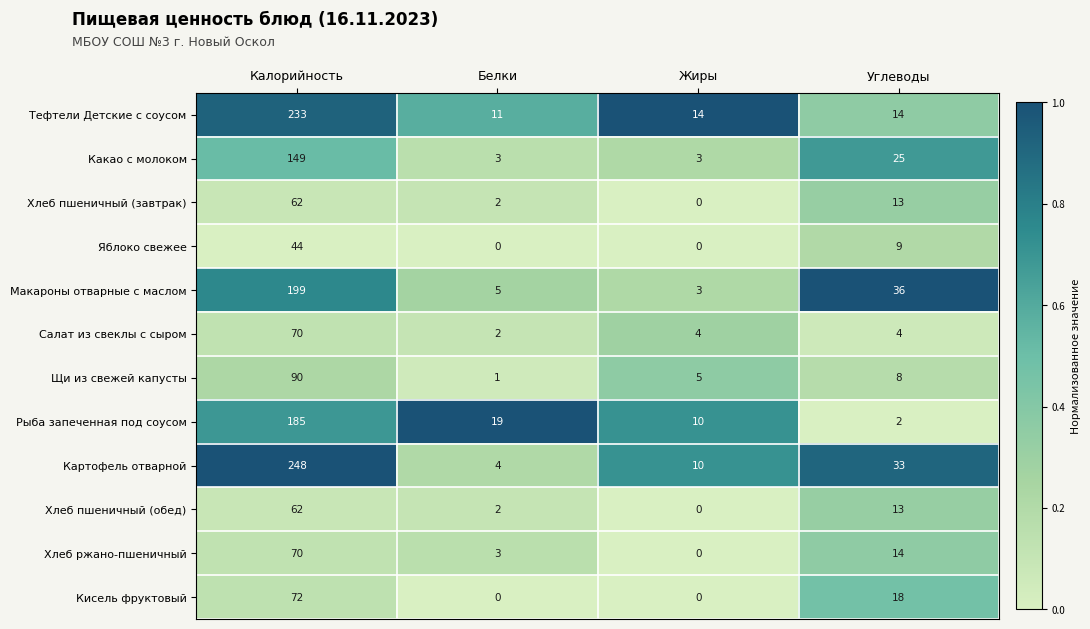

The Картофель отварной series shows 6 at Белки. True or false?

False